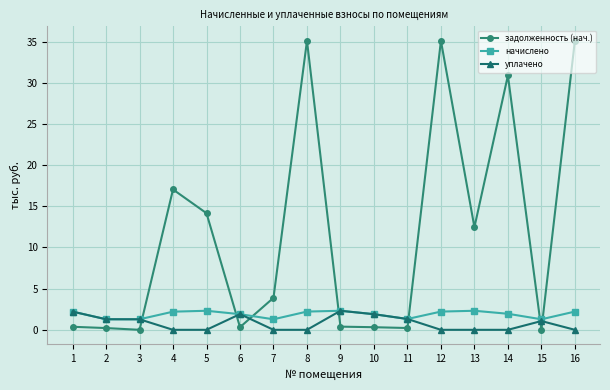

Which series ends up on top after the final intersection of уплачено and начислено?

начислено